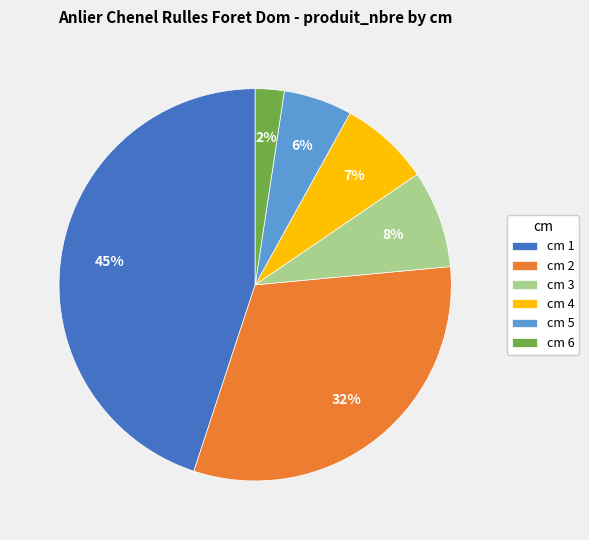

To the nearest percent, what is the difference between the largest and smallest slice percentages?

43%